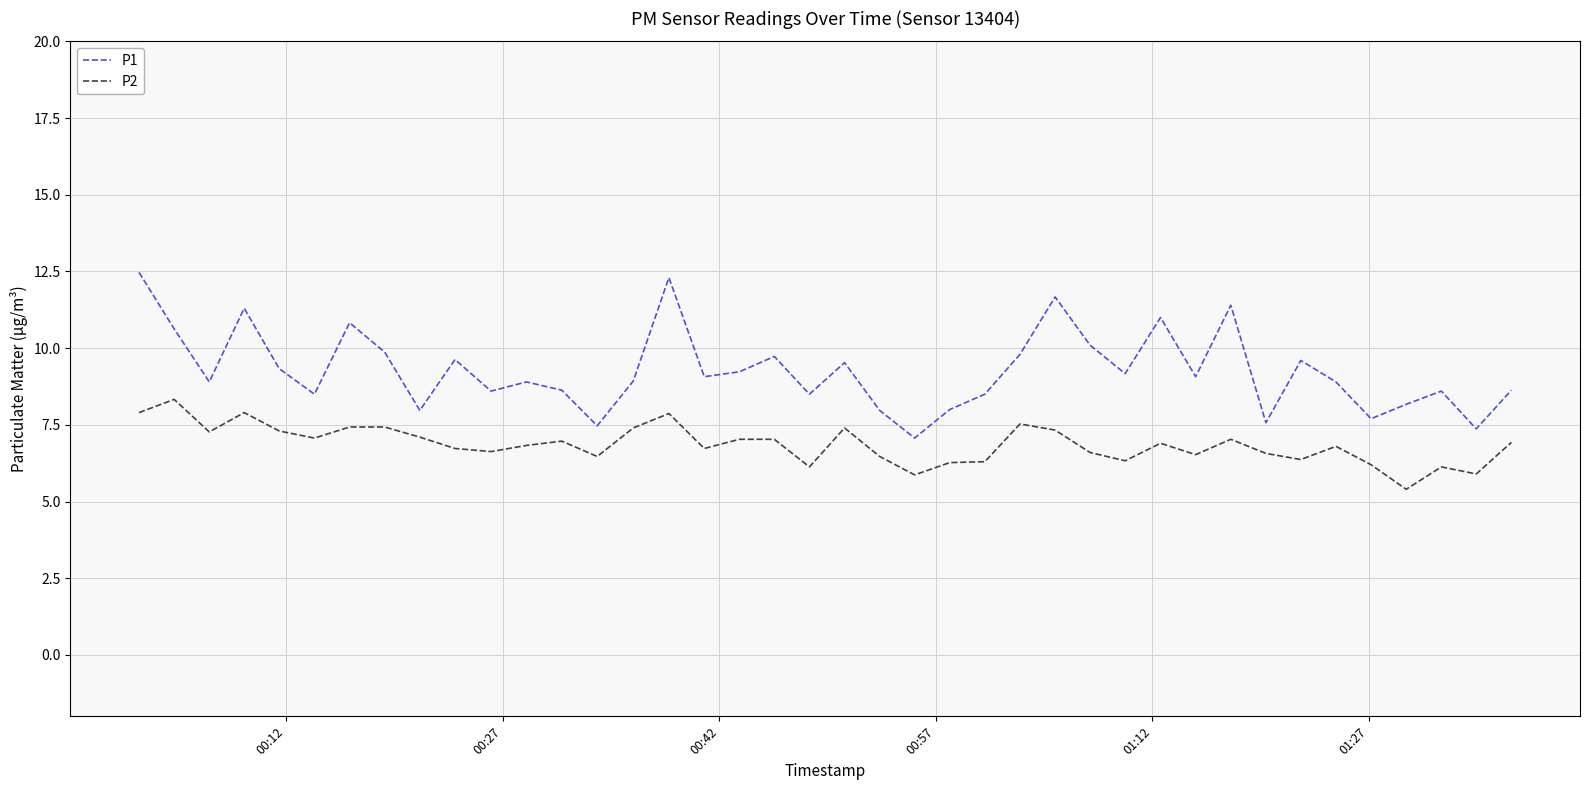

Does the chart have visible grid lines?

Yes